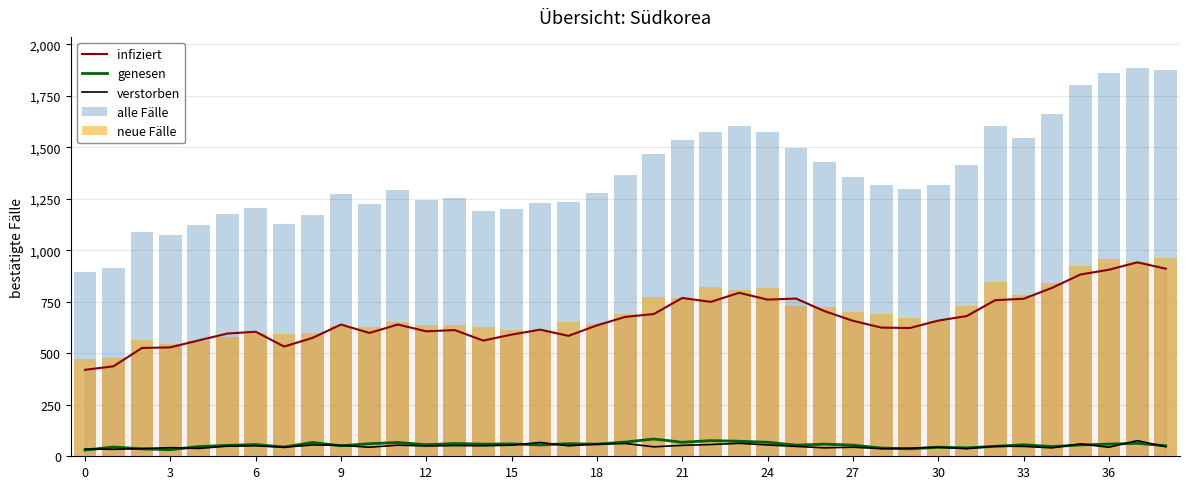

At which category does the chart reach its peak across all series?

37